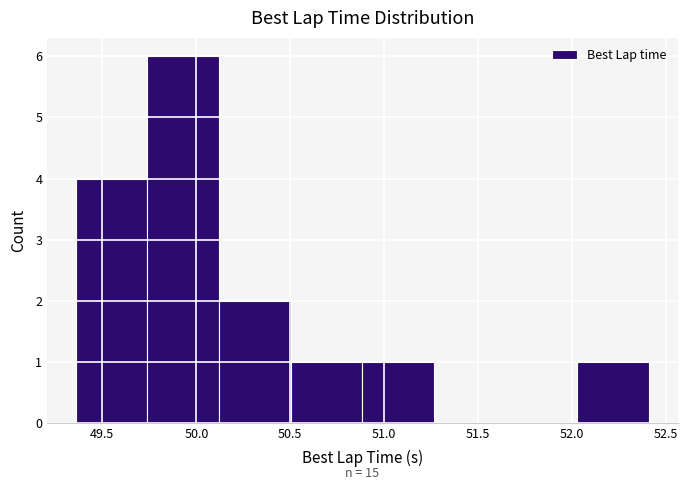

Which range on the x-axis has the tallest bar?

49.75 to 50.10